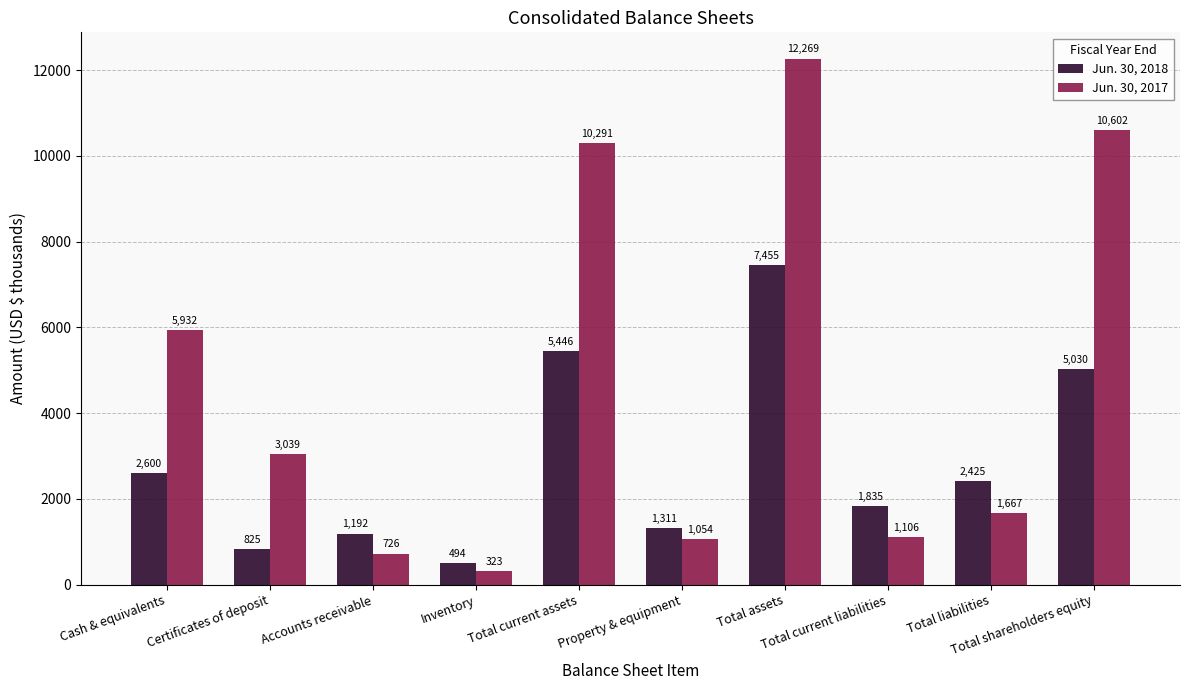

At which category does the chart reach its minimum across all series?

Inventory